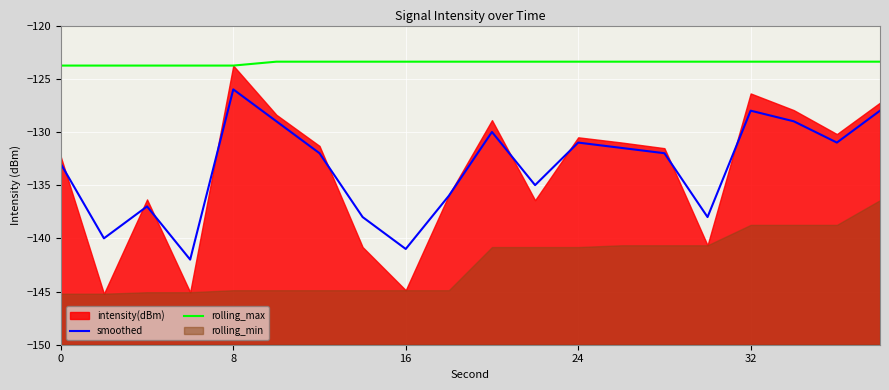

True or false: smoothed and rolling_max intersect in this chart.

False